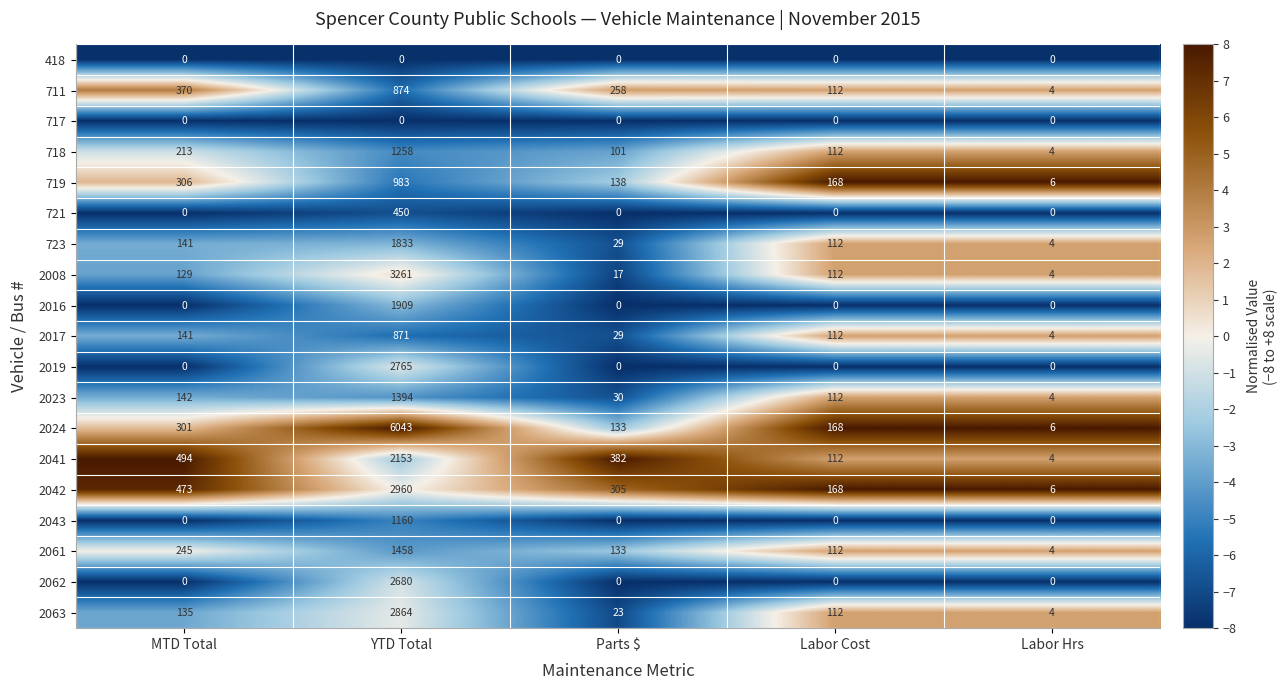

The 2017 series shows 871 at YTD Total. True or false?

True